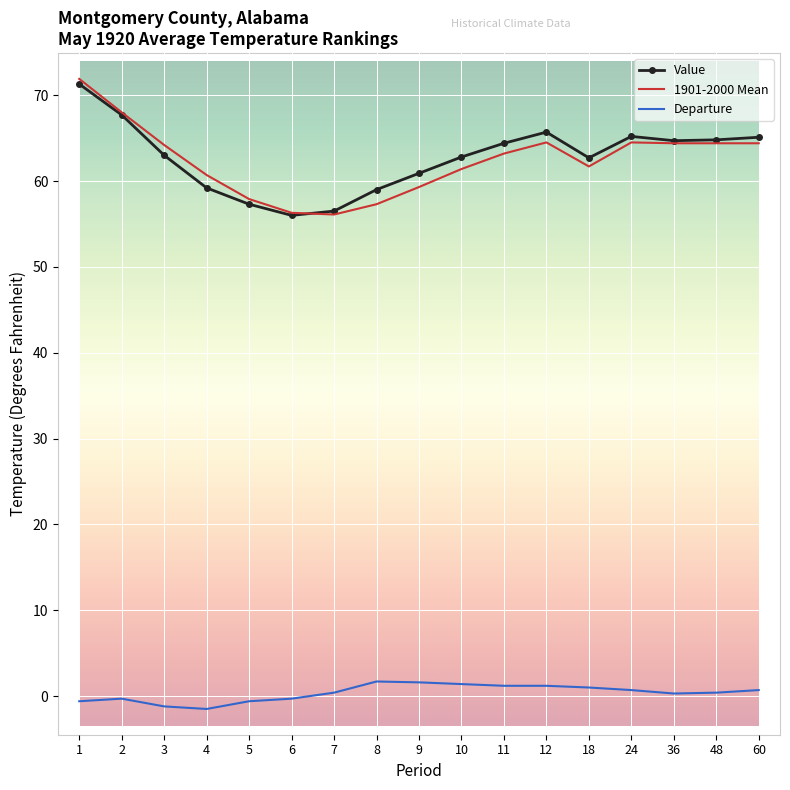

At which category does 1901-2000 Mean reach its first local peak?

12